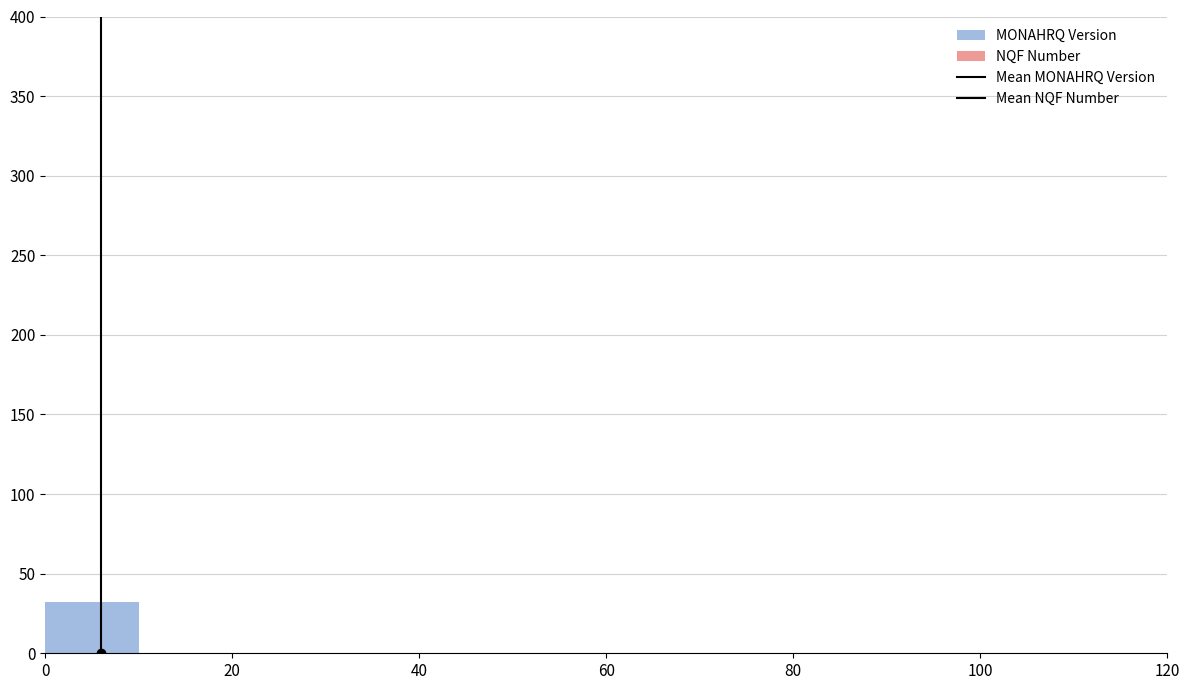

Reading left to right, transcribe this chart: for each bar, give the range it covers on the x-axis and its height. The values are not printed on the chart, so give them approximately, as read against the axis.

0 to 10: 30
10 to 20: 0
20 to 30: 0
30 to 40: 0
40 to 50: 0
50 to 60: 0
60 to 70: 0
70 to 80: 0
80 to 90: 0
90 to 100: 0
100 to 110: 0
110 to 120: 0